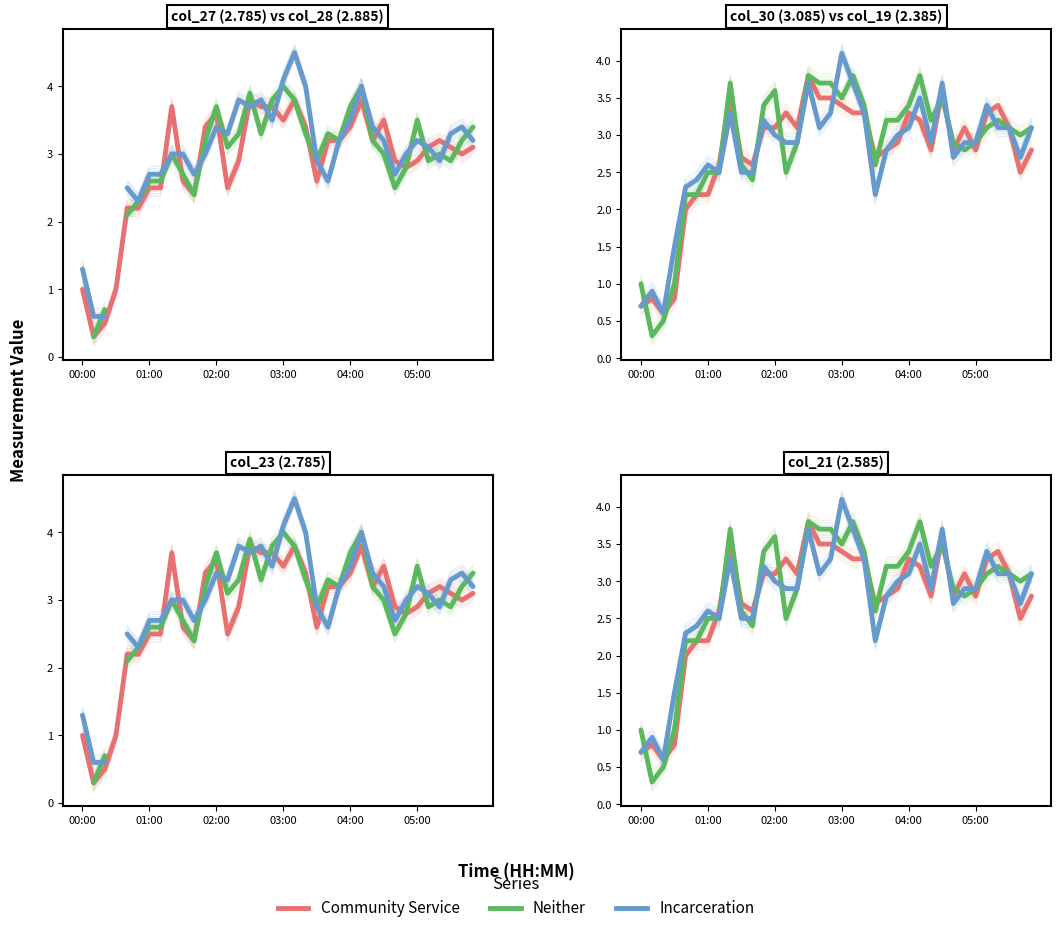

Between 34 and 18, which is larger?

18